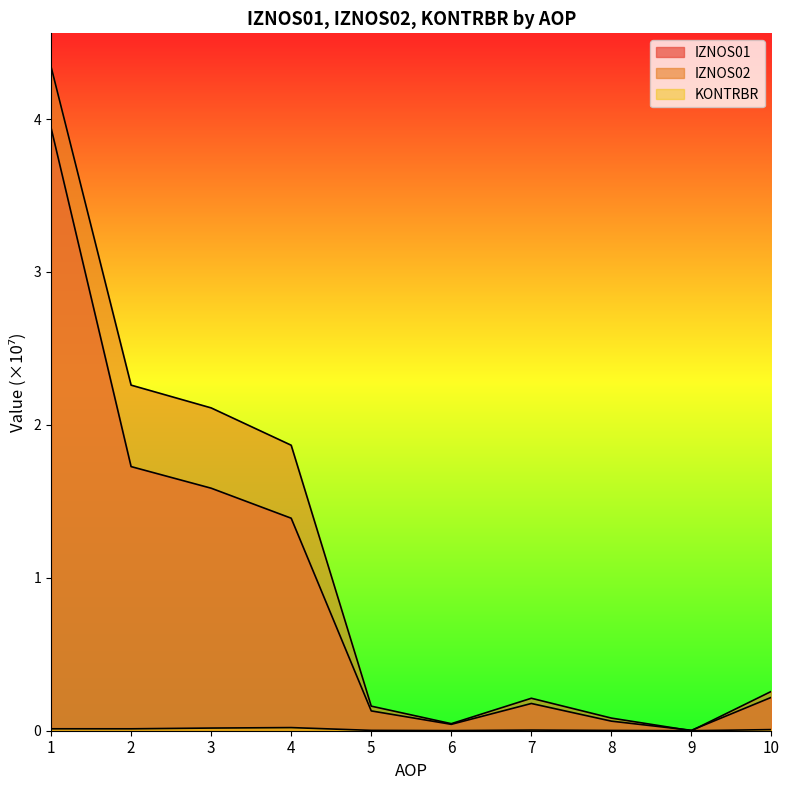

At 1, list the series in order from largest to smallest.

IZNOS02, IZNOS01, KONTRBR